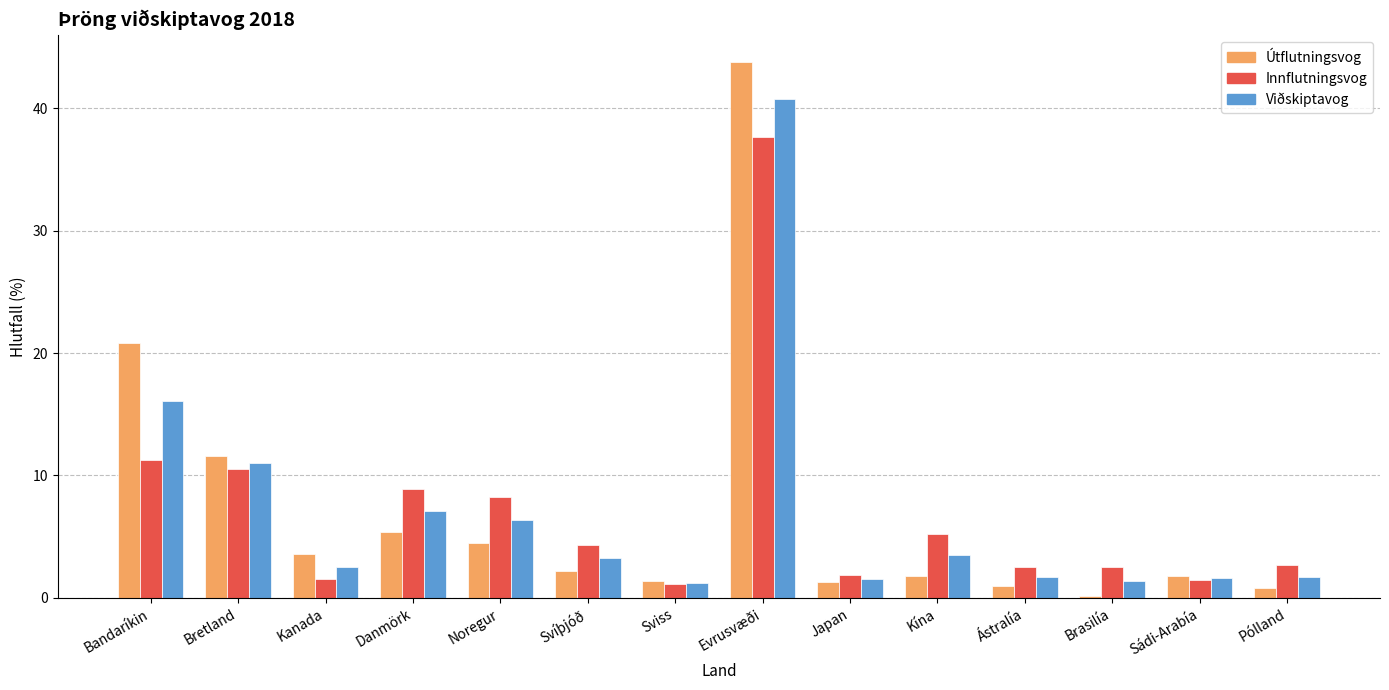

What is the average value of the Innflutningsvog series?

7.1